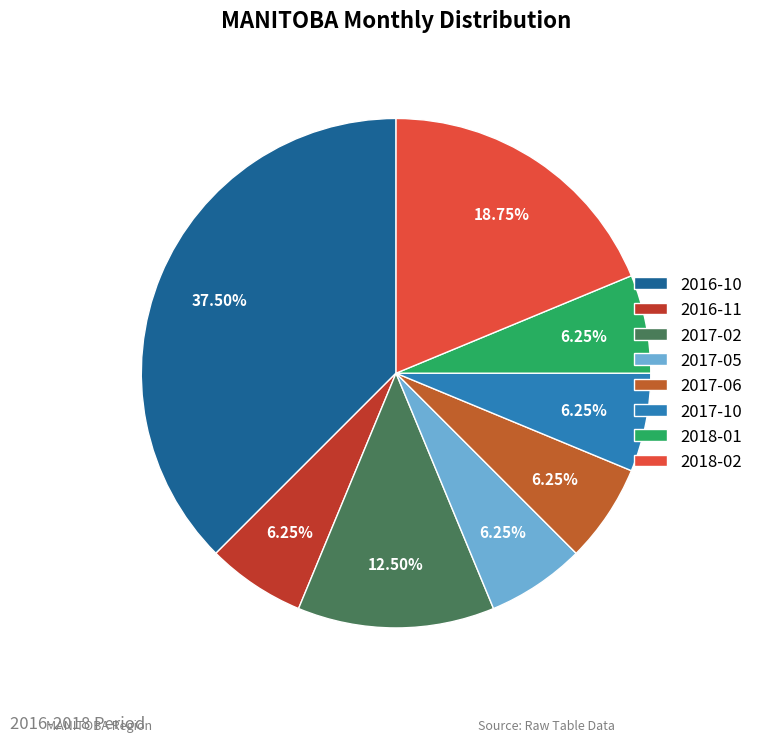

How many slices are in this pie chart?

8